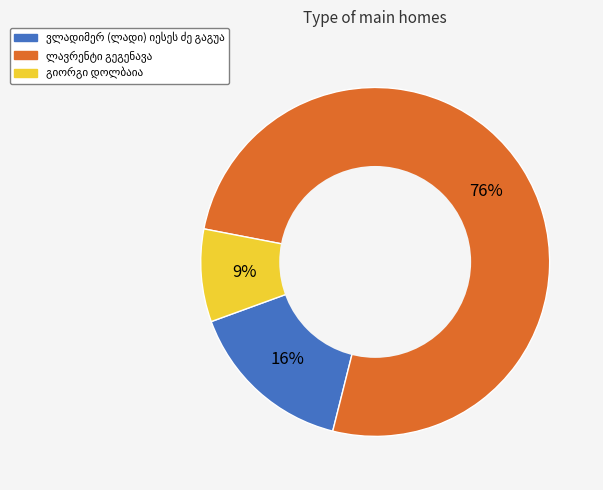

How many slices are in this pie chart?

3